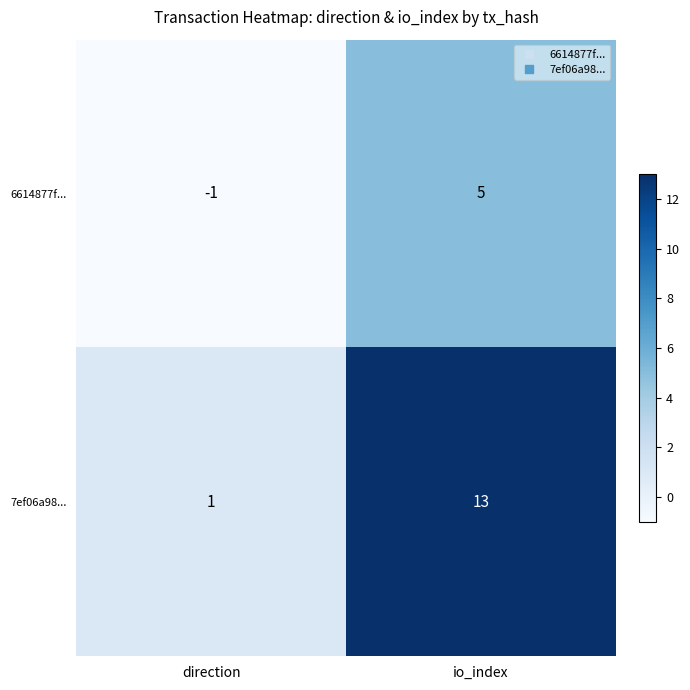

Reading left to right, transcribe all the data shown in this chart.

6614877f...: direction=-1	io_index=5
7ef06a98...: direction=1	io_index=13